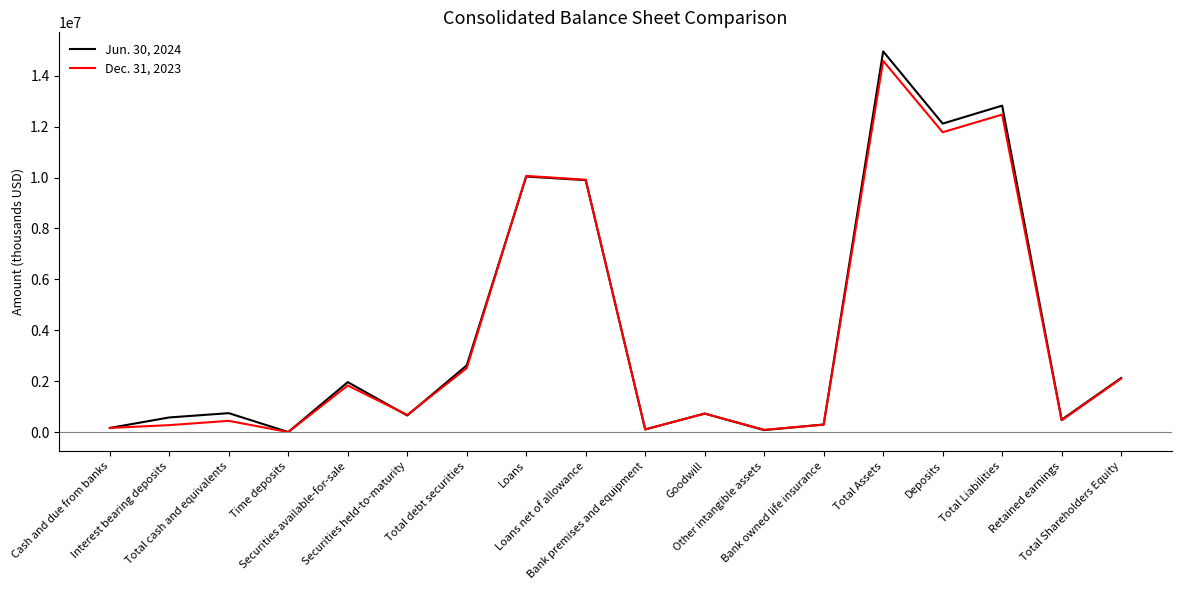

Rank the series at Securities held-to-maturity from lowest to highest value.

Jun. 30, 2024, Dec. 31, 2023